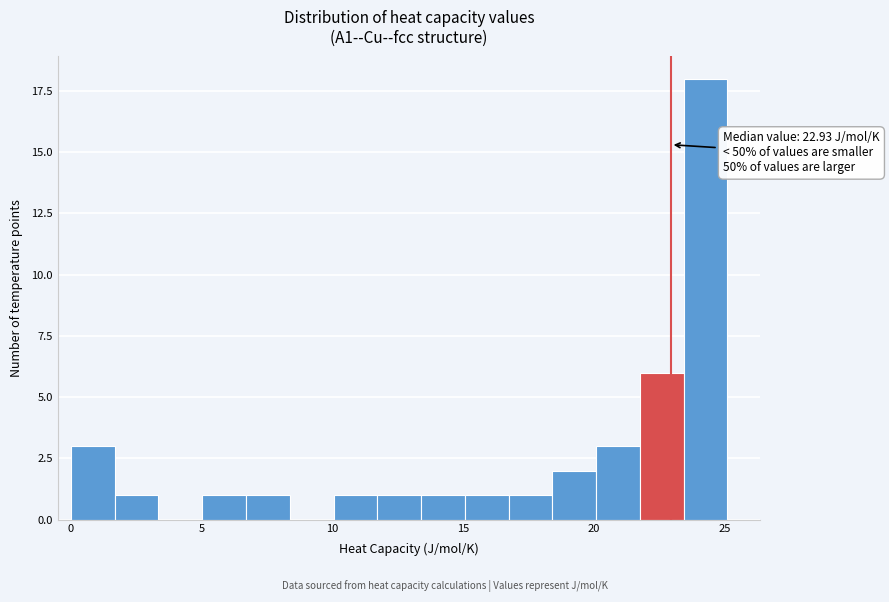

Around what value on the x-axis is the tallest bar? Give the approximate position of its centre, as read against the axis.

24.5